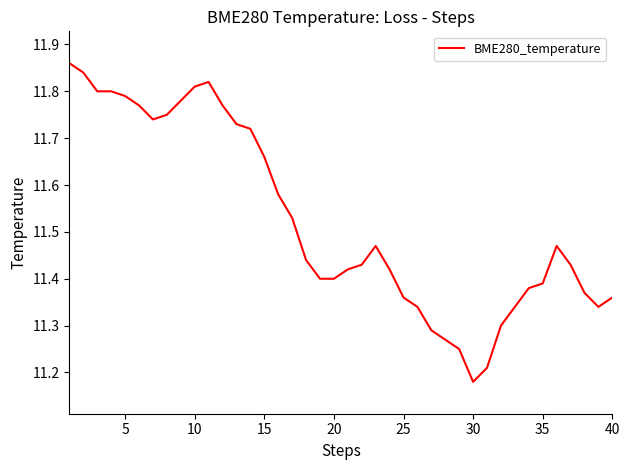

What is the difference between the maximum and minimum values?

0.7